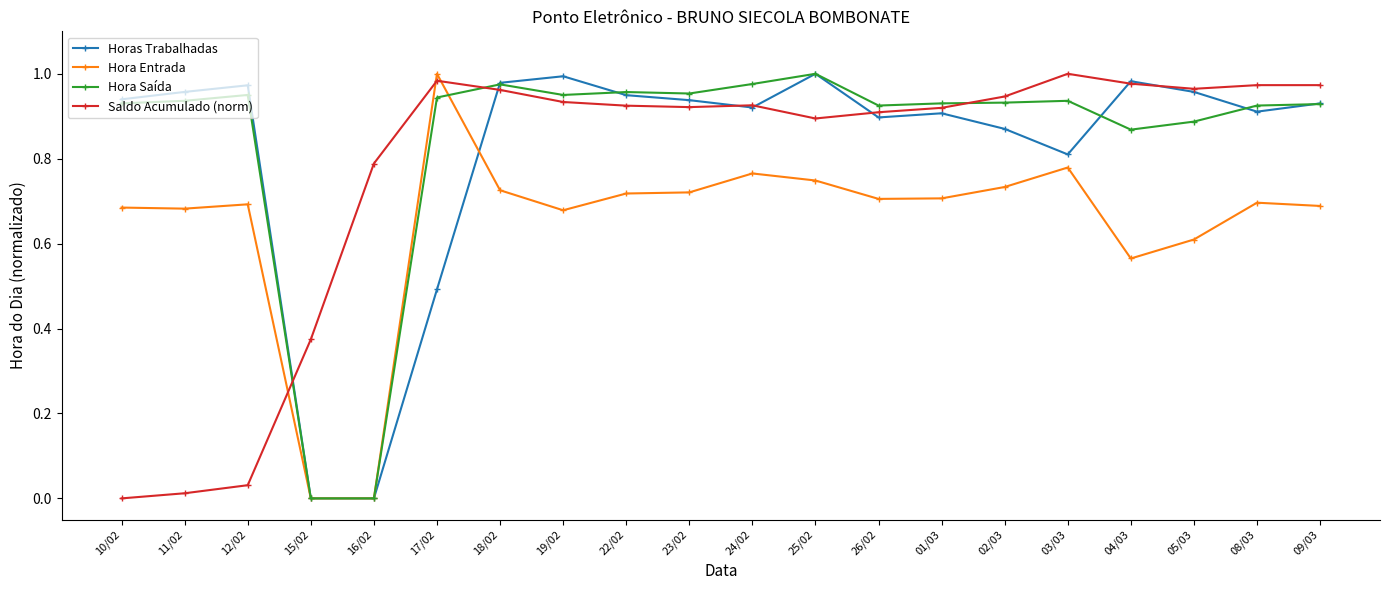

The Saldo Acumulado (norm) series shows 0.5 at 05/03. True or false?

False